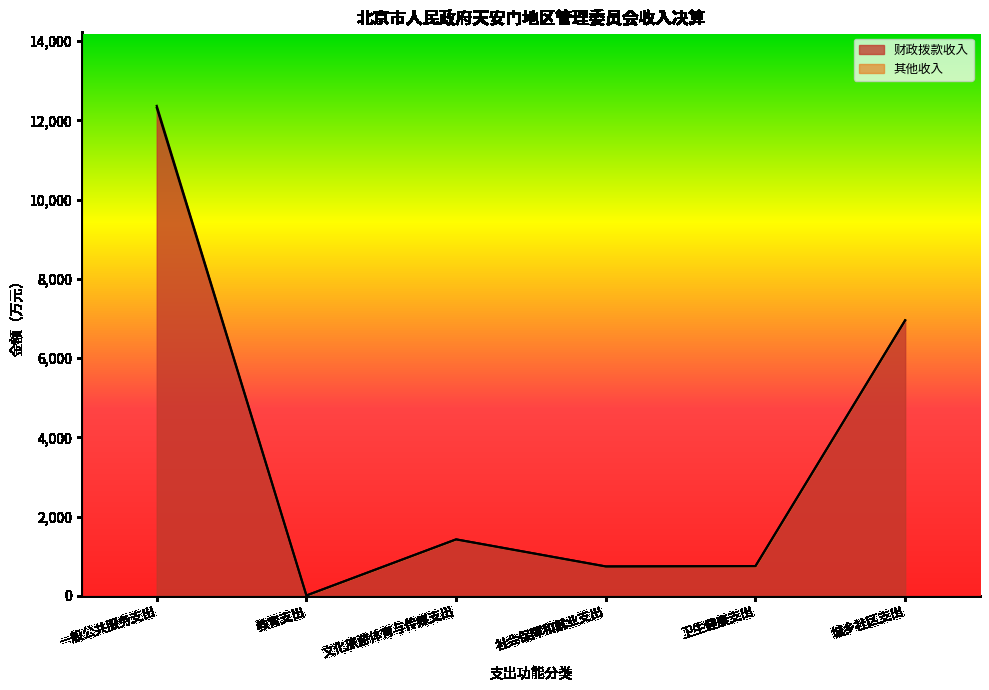

True or false: the data shows 3344.5 at 一般公共服务支出.

False